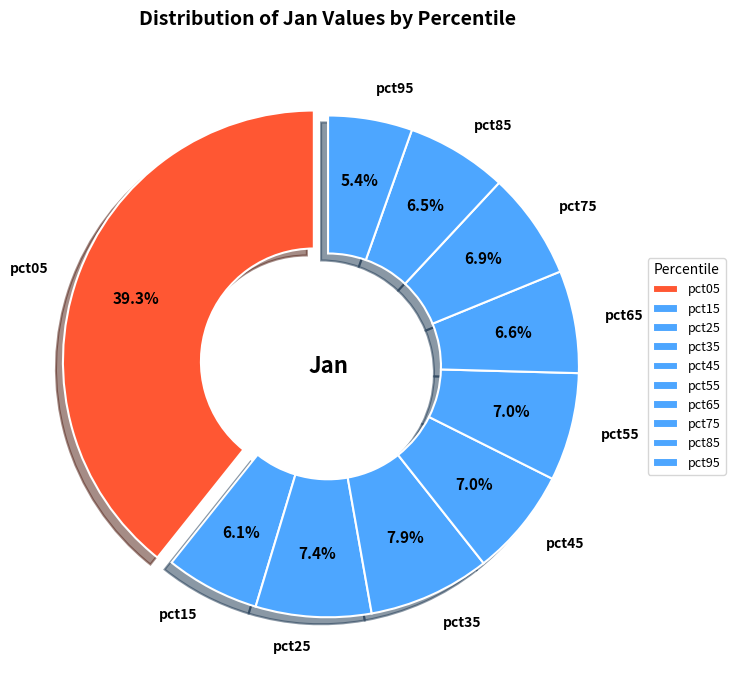

What percentage do pct35 and pct25 together represent?

15.3%